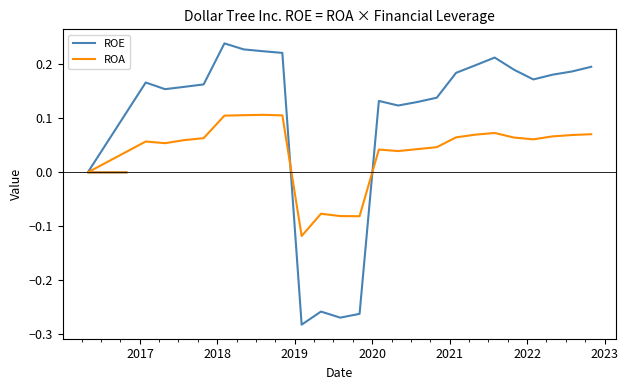

What is the smallest value displayed?

-0.3